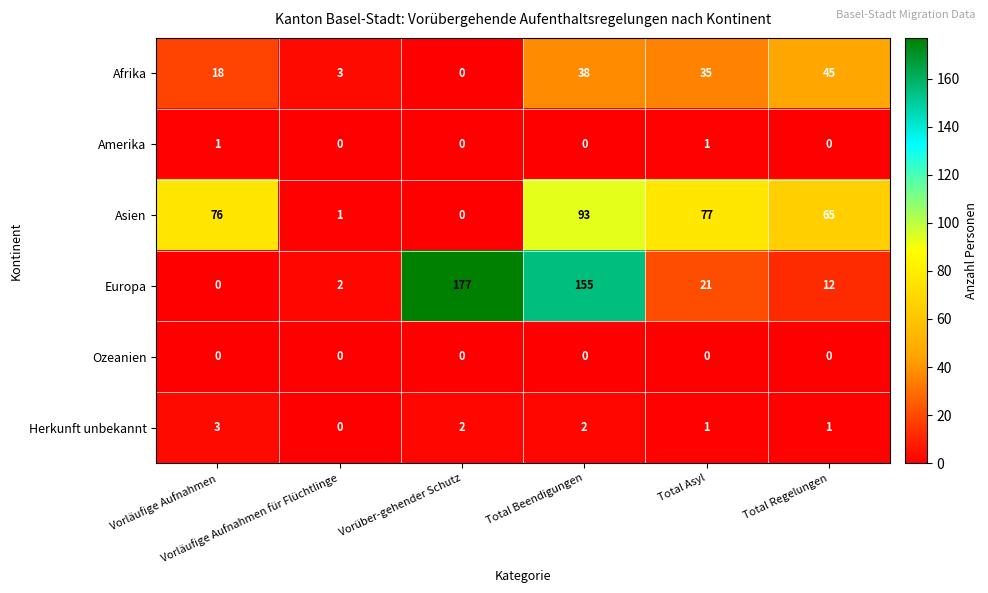

Which series has the largest range (max minus min)?

Europa